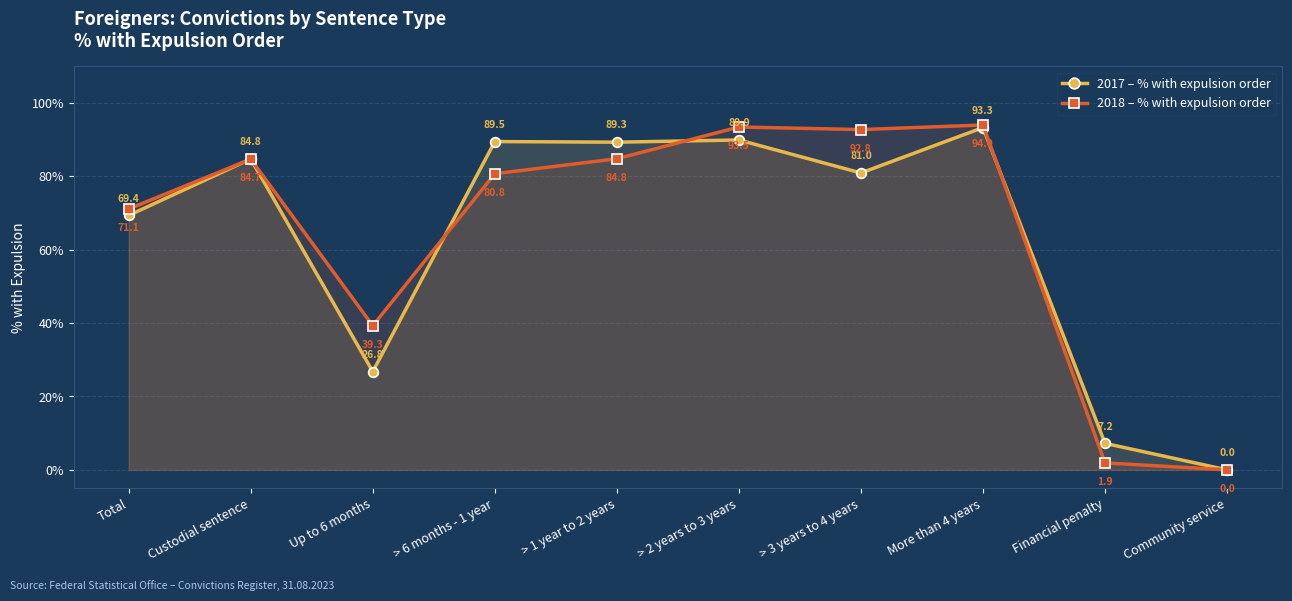

What is the total value across all series at > 6 months - 1 year?

170.3